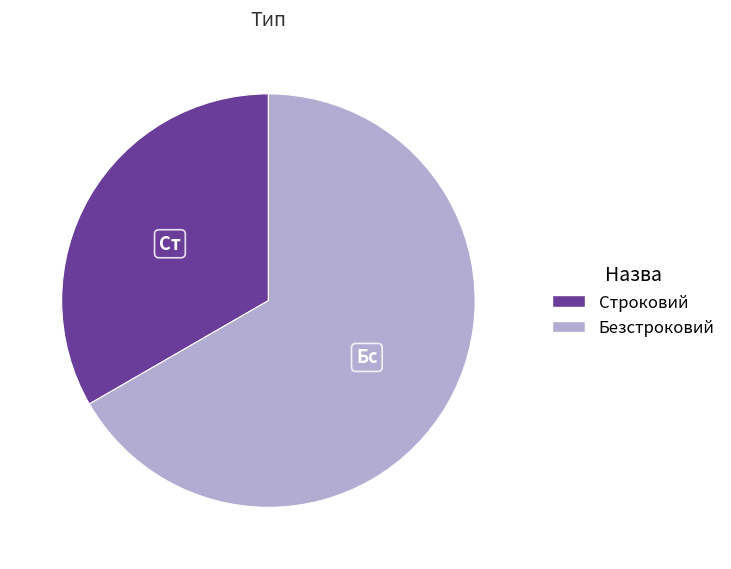

Which slice is the smallest?

Строковий